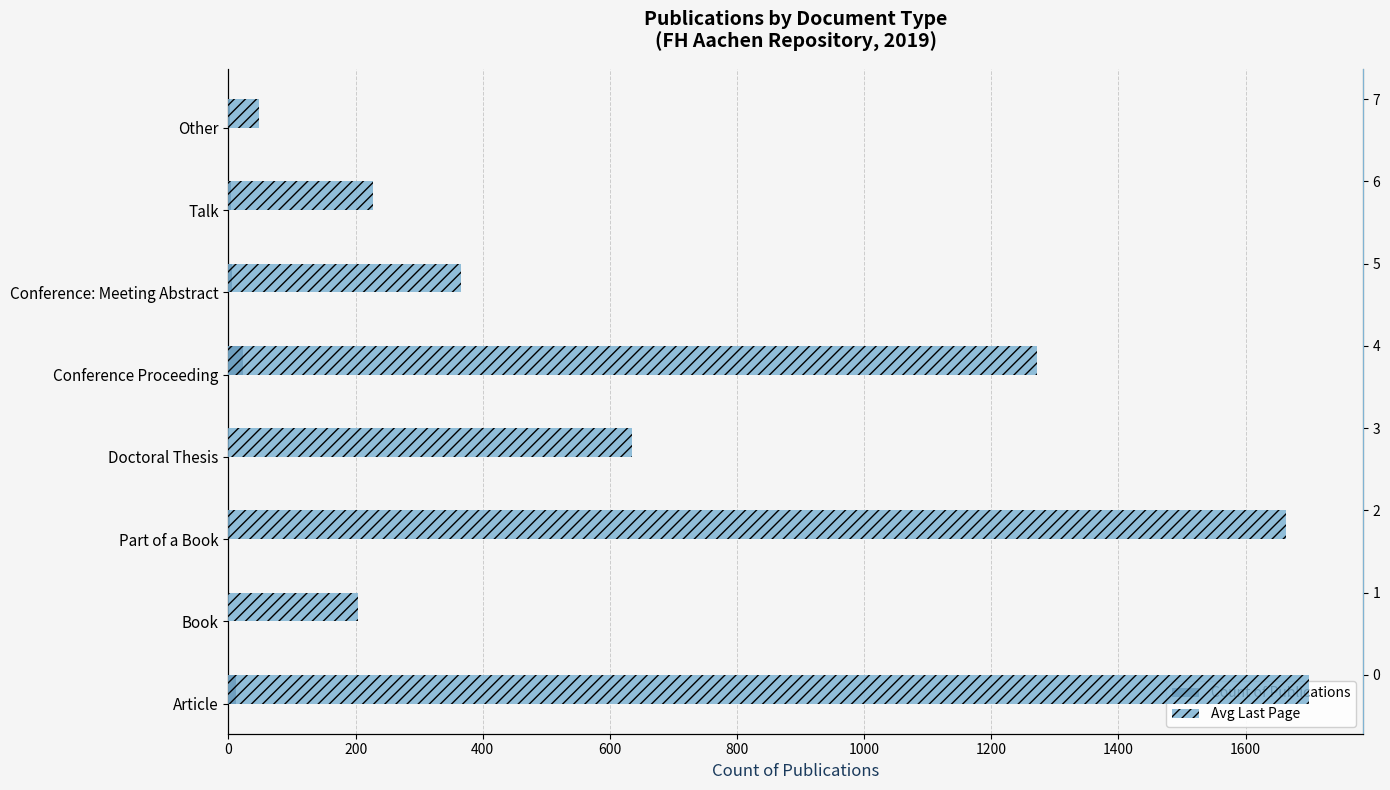

What is the difference between the maximum and minimum values in the Avg Last Page series?

1651